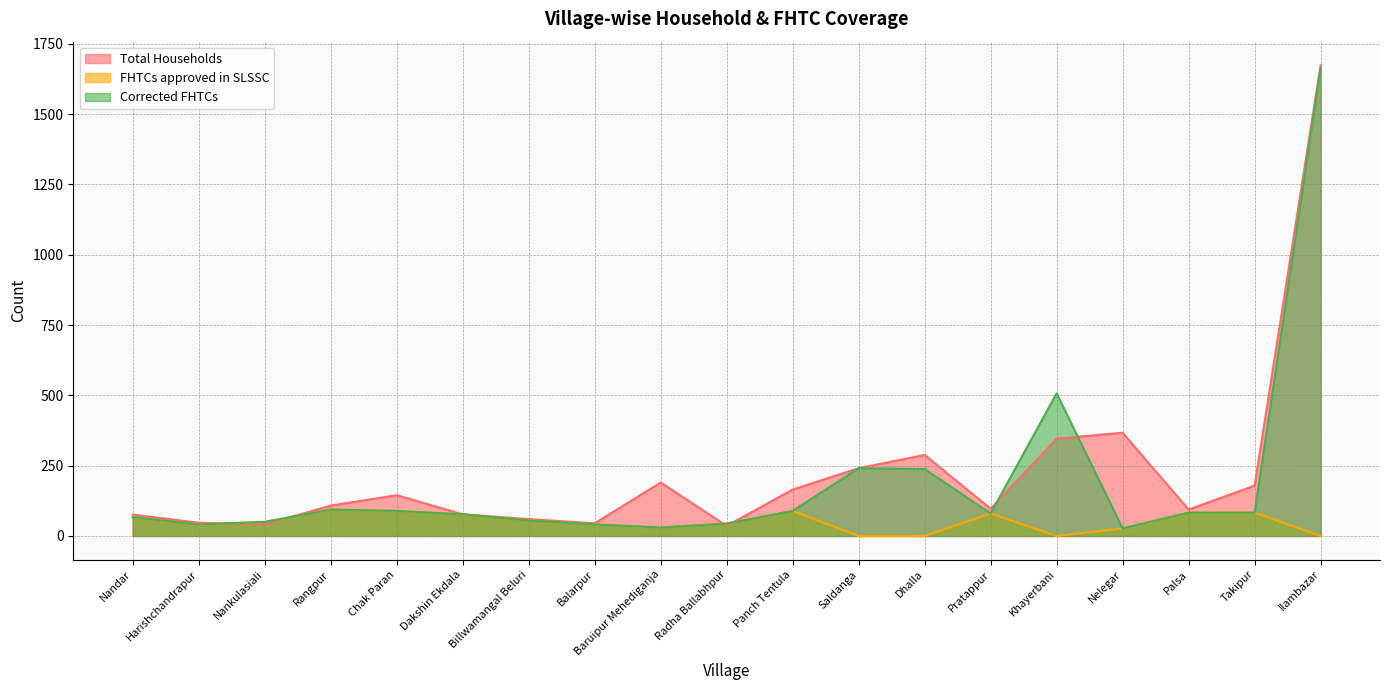

Reading left to right, list all the values displayed in this chart.

Total Households: 76	47	41	108	145	77	60	45	190	36	165	241	288	97	346	367	94	179	1674
FHTCs approved in SLSSC: 67	41	50	94	89	77	55	41	30	44	89	0	0	80	0	27	83	83	0
Corrected FHTCs: 67	41	50	94	89	77	55	41	30	44	89	241	238	80	507	27	83	83	1663